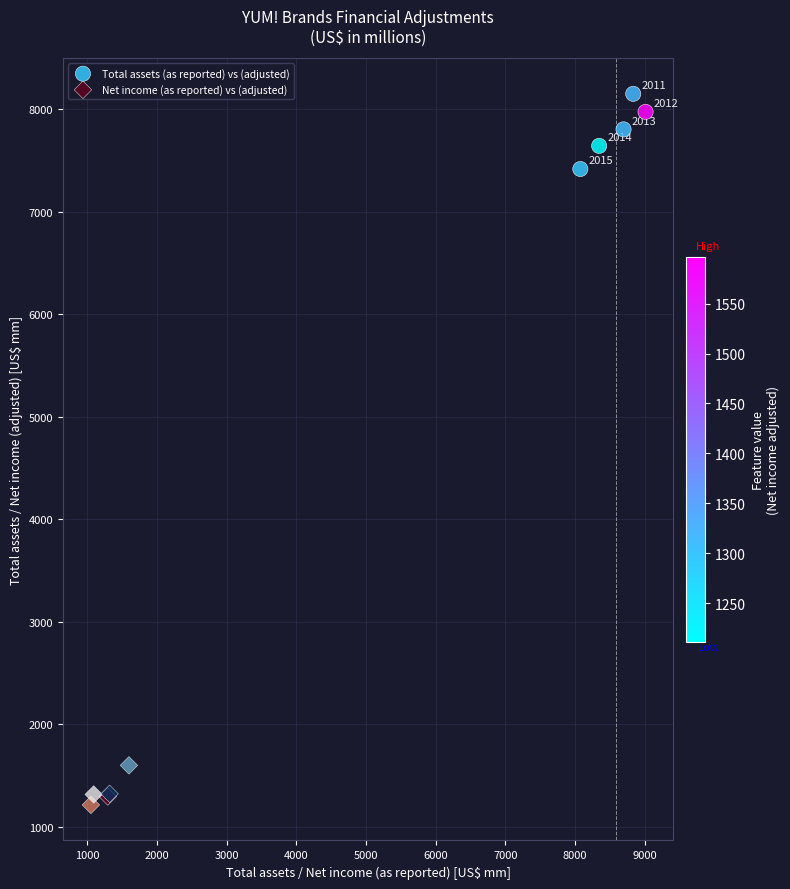

Which series has the largest Y range (max minus min)?

Total assets (as reported) vs (adjusted)